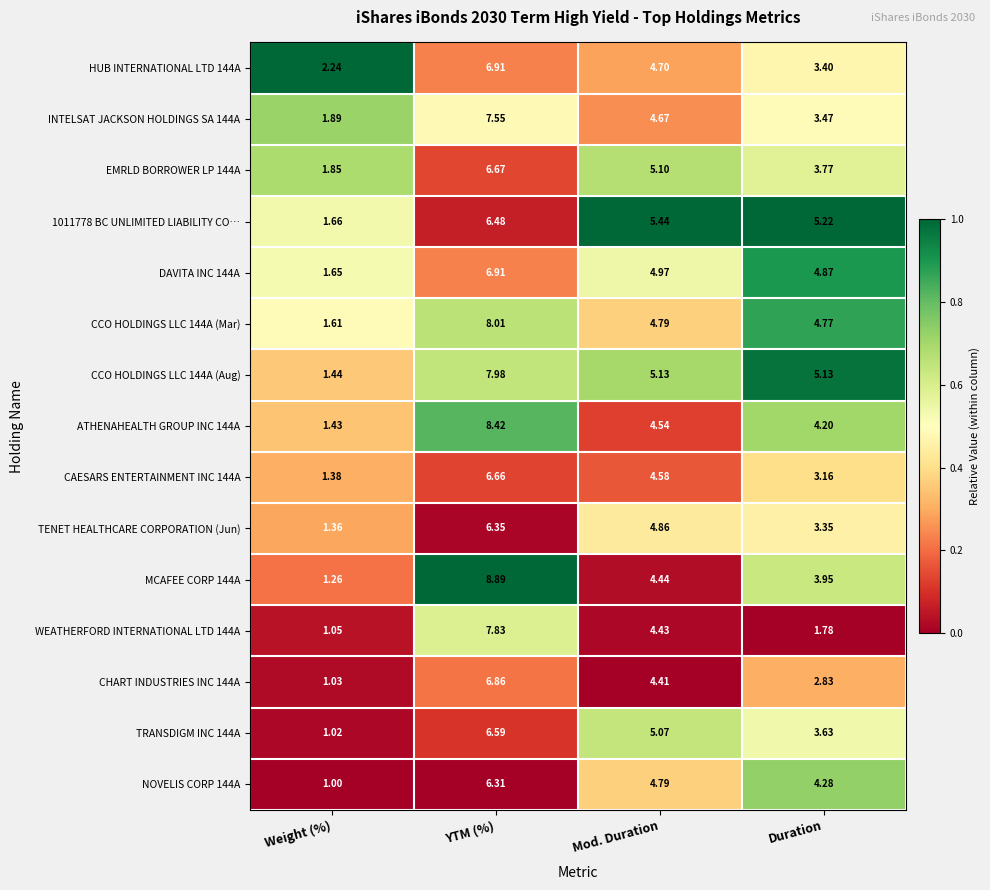

Rank the categories by TRANSDIGM INC 144A value from highest to lowest.

YTM (%), Mod. Duration, Duration, Weight (%)